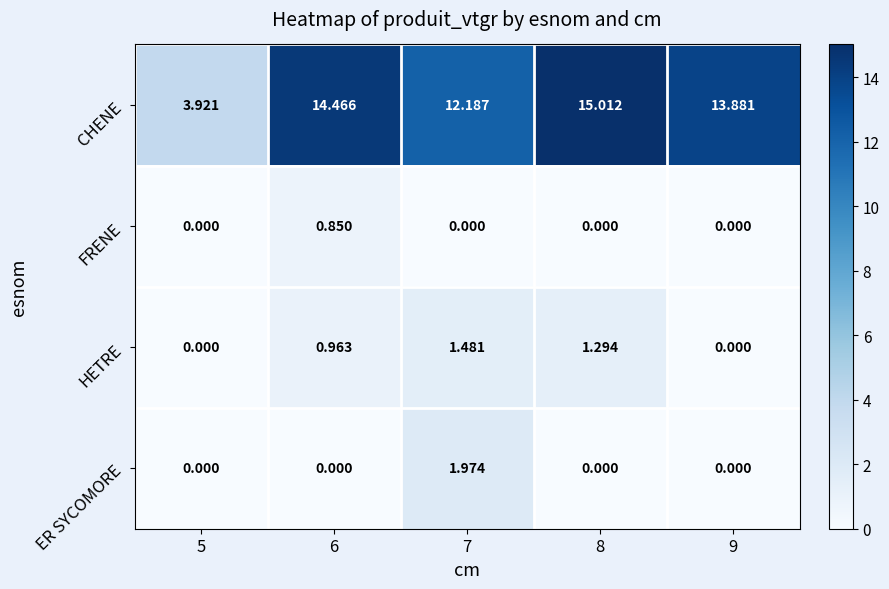

Which series has the widest spread of values?

CHENE